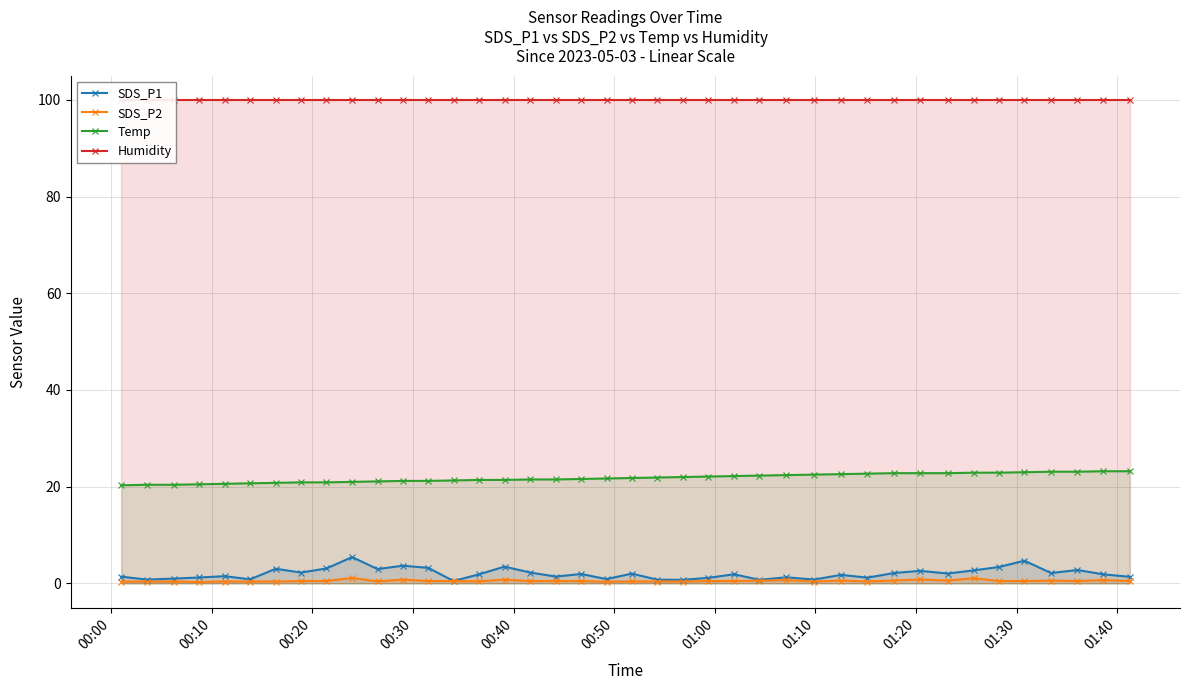

Reading left to right, extract all data points from this chart.

SDS_P1: 1.4	0.8	1.0	1.2	1.5	0.8	3.0	2.2	3.1	5.5	3.0	3.7	3.2	0.5	1.9	3.5	2.2	1.4	1.9	0.9	2.0	0.8	0.8	1.1	1.9	0.8	1.3	0.8	1.8	1.2	2.1	2.6	2.0	2.7	3.4	4.7	2.1	2.8	1.9	1.4
SDS_P2: 0.4	0.4	0.4	0.3	0.4	0.4	0.4	0.5	0.5	1.1	0.4	0.8	0.5	0.5	0.4	0.8	0.5	0.5	0.5	0.3	0.4	0.4	0.4	0.5	0.5	0.6	0.7	0.4	0.6	0.4	0.6	0.8	0.6	1.1	0.5	0.5	0.6	0.5	0.7	0.5
Temp: 20.3	20.4	20.4	20.5	20.6	20.7	20.8	20.9	20.9	21.0	21.1	21.2	21.2	21.3	21.4	21.4	21.5	21.5	21.6	21.7	21.8	21.9	22.0	22.1	22.2	22.3	22.4	22.5	22.6	22.7	22.8	22.8	22.8	22.9	22.9	23.0	23.1	23.1	23.2	23.2
Humidity: 99.9	99.9	99.9	99.9	99.9	99.9	99.9	99.9	99.9	99.9	99.9	99.9	99.9	99.9	99.9	99.9	99.9	99.9	99.9	99.9	99.9	99.9	99.9	99.9	99.9	99.9	99.9	99.9	99.9	99.9	99.9	99.9	99.9	99.9	99.9	99.9	99.9	99.9	99.9	99.9